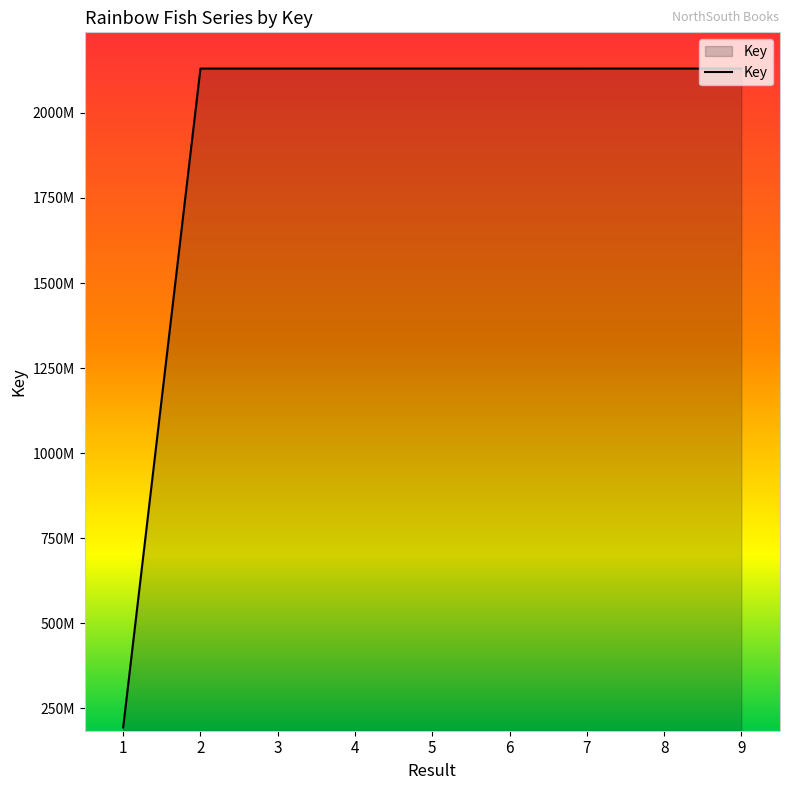

List the labels in order of value, largest first.

8, 4, 5, 9, 6, 3, 7, 2, 1